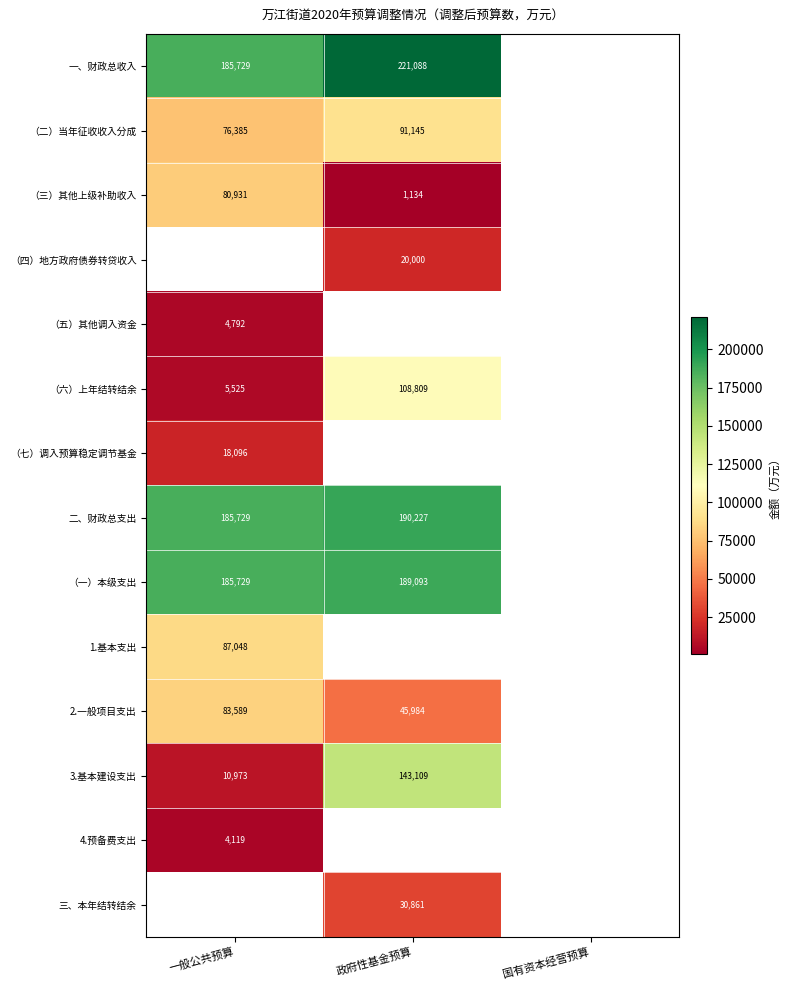

At how many categories does at least one series exceed 134569?

2